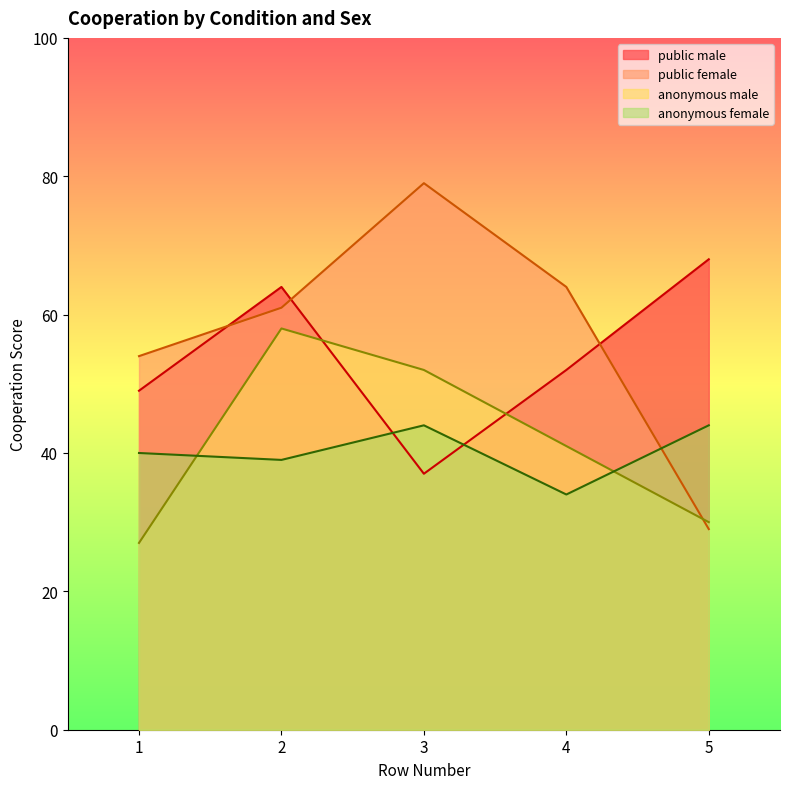

How many data points in anonymous_female are less than 40?

2